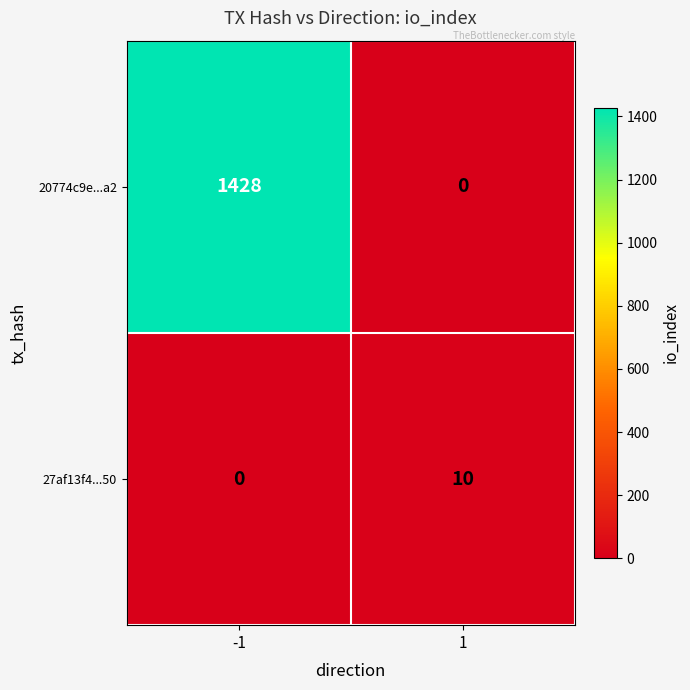

What is the difference between the 27af13f4...50 values at 1 and -1?

10